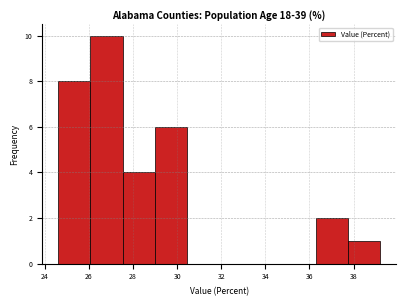

Reading left to right, transcribe this chart: for each bar, give the range it covers on the x-axis and its height. Neither the bar edges nor the heights are printed on the chart, so give them approximately, as read against the axes.

24.60 to 26.06: 8
26.06 to 27.52: 10
27.52 to 28.98: 4
28.98 to 30.44: 6
30.44 to 31.90: 0
31.90 to 33.36: 0
33.36 to 34.82: 0
34.82 to 36.28: 0
36.28 to 37.74: 2
37.74 to 39.20: 1